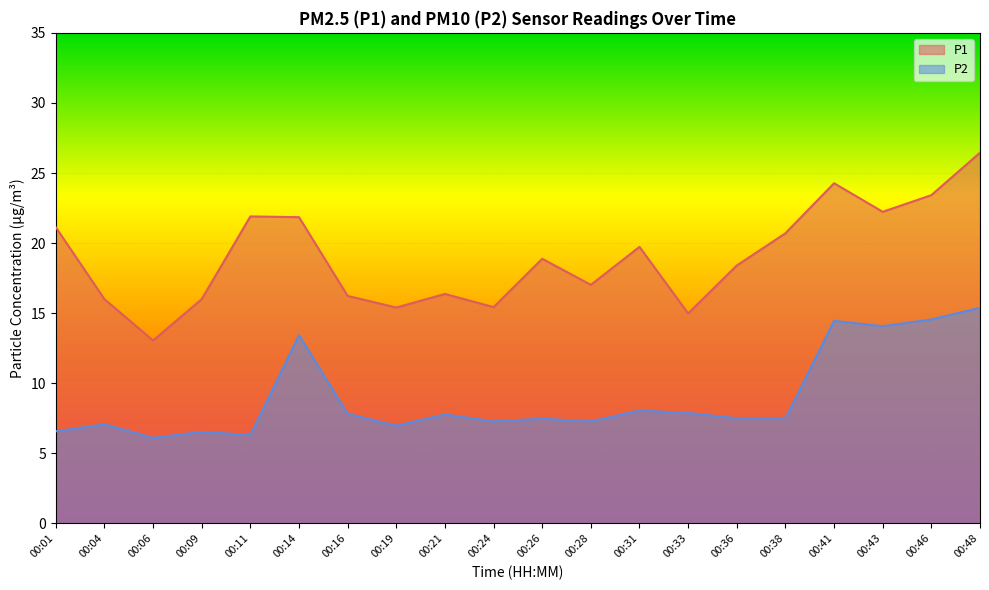

True or false: P2 and P1 intersect in this chart.

False